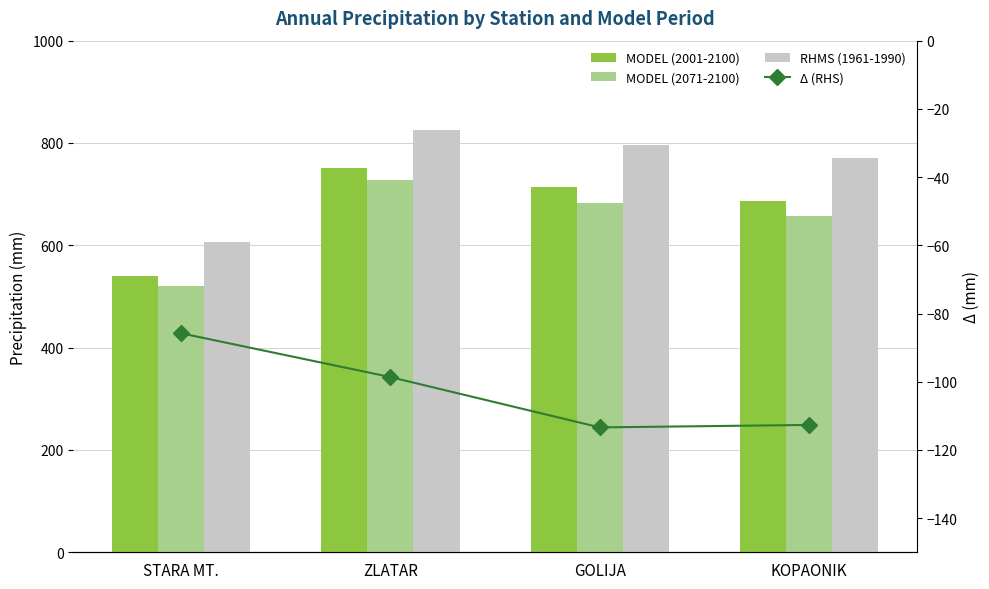

Which category has the highest value in the MODEL (2001-2100) series?

ZLATAR